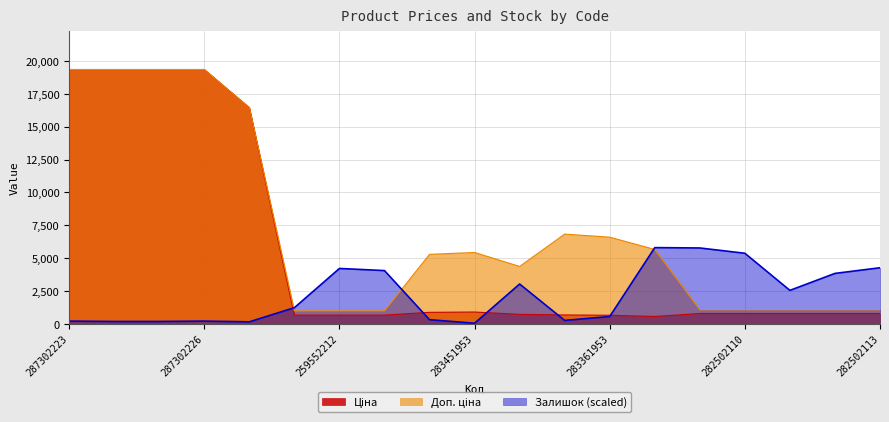

How many interior local peaks does the Залишок series have?

4